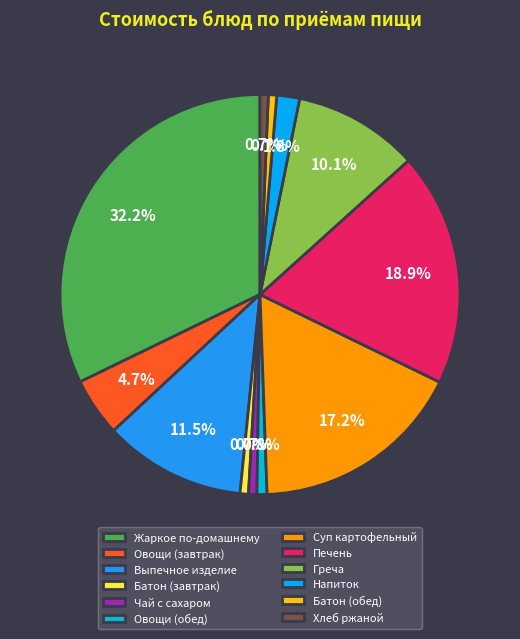

How many segments does this pie chart have?

12